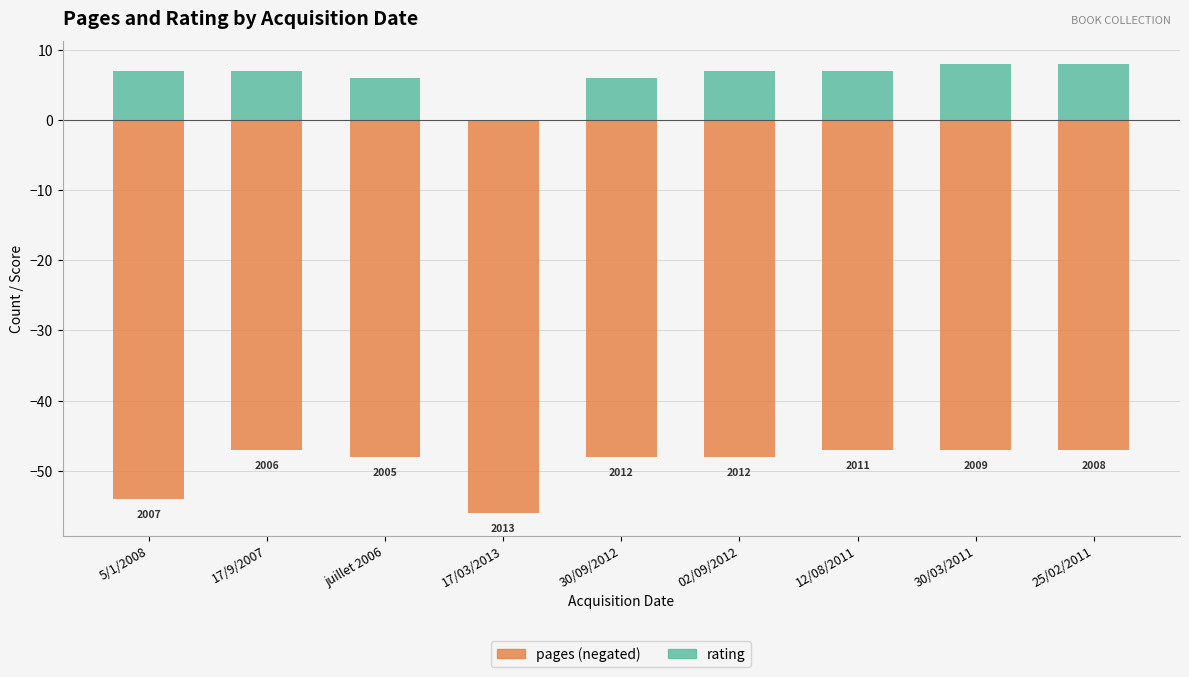

How many data points in rating are less than 7?

3